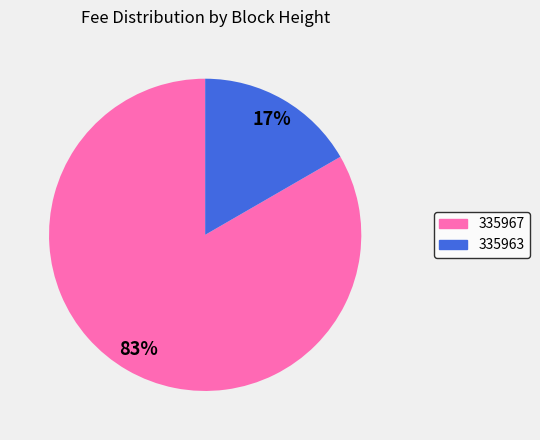

Is it true that 335963 is 17% of the pie?

True